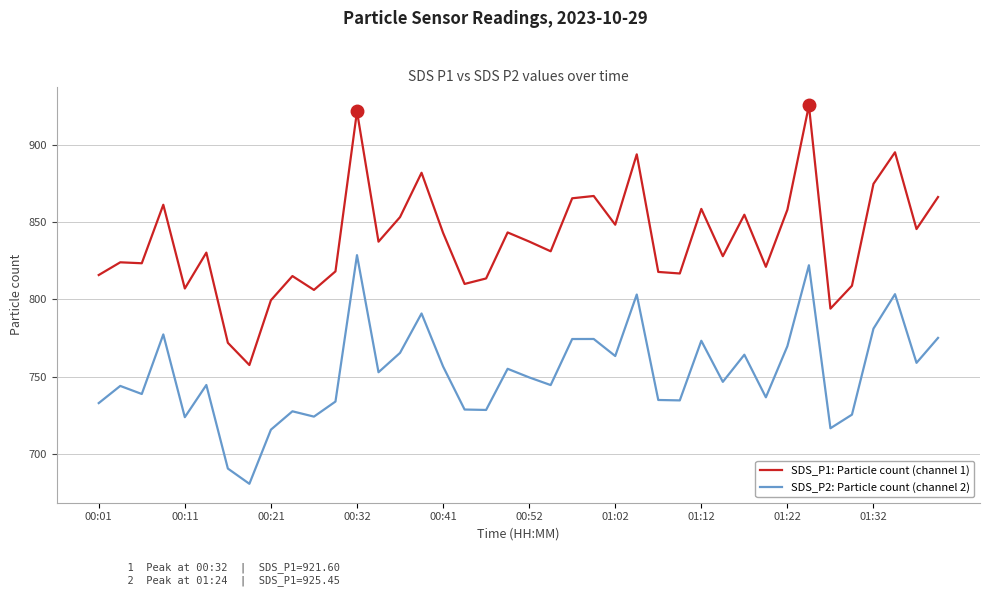

True or false: SDS_P1: Particle count (channel 1) and SDS_P2: Particle count (channel 2) cross at least once.

False